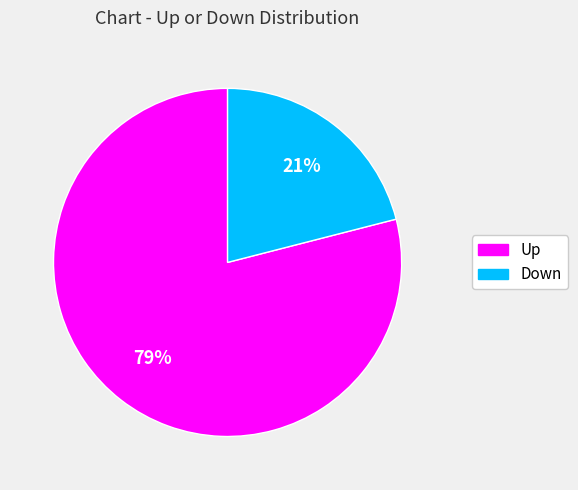

To the nearest percent, what is the difference between the largest and smallest slice percentages?

58%